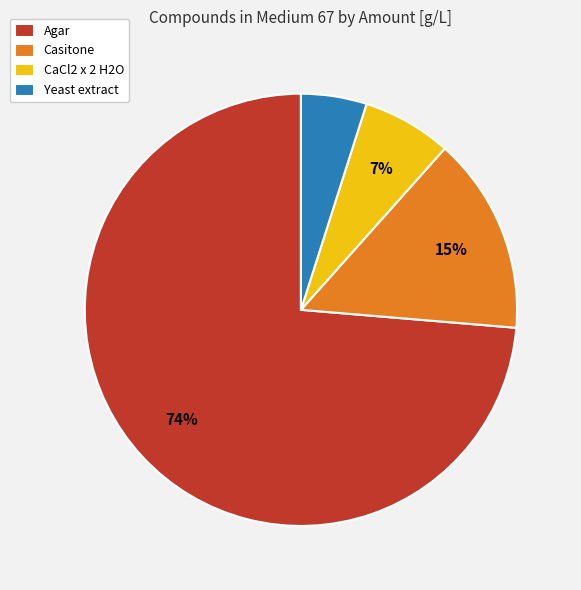

What percentage is the Casitone slice, to the nearest percent?

15%